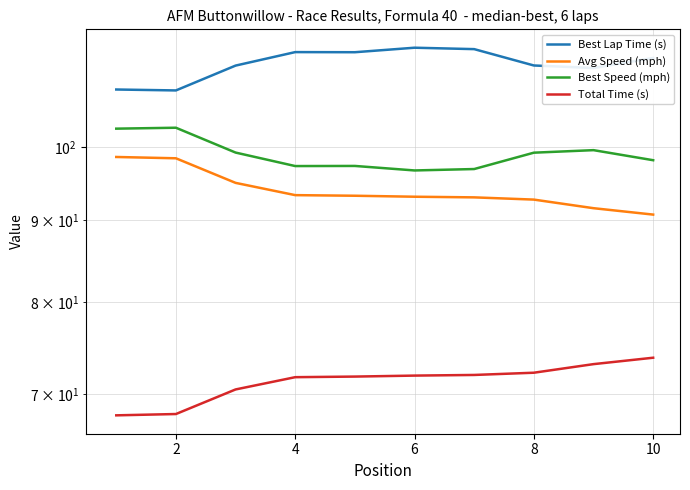

True or false: Avg Speed (mph) and Best Lap Time (s) intersect in this chart.

False